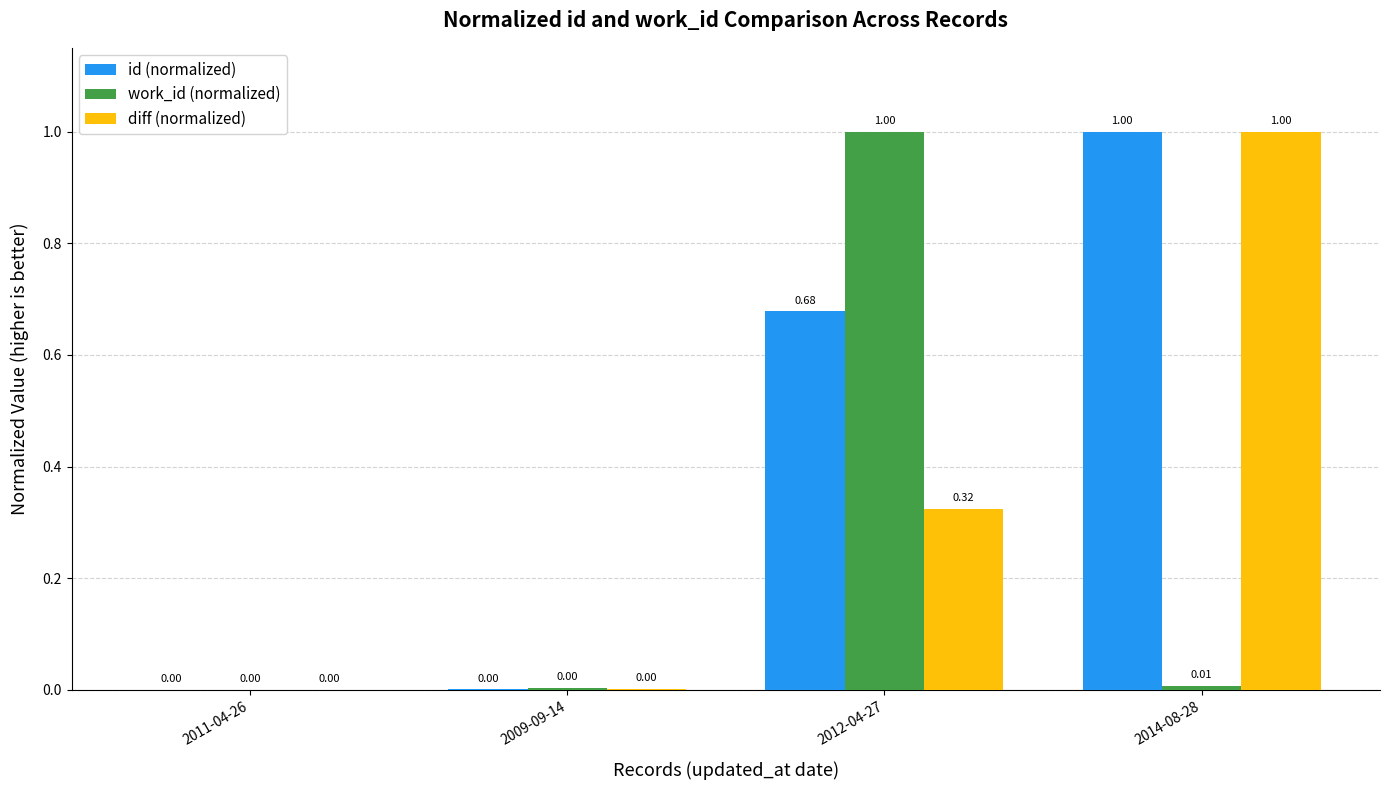

Which series has the largest total across all categories?

id (normalized)